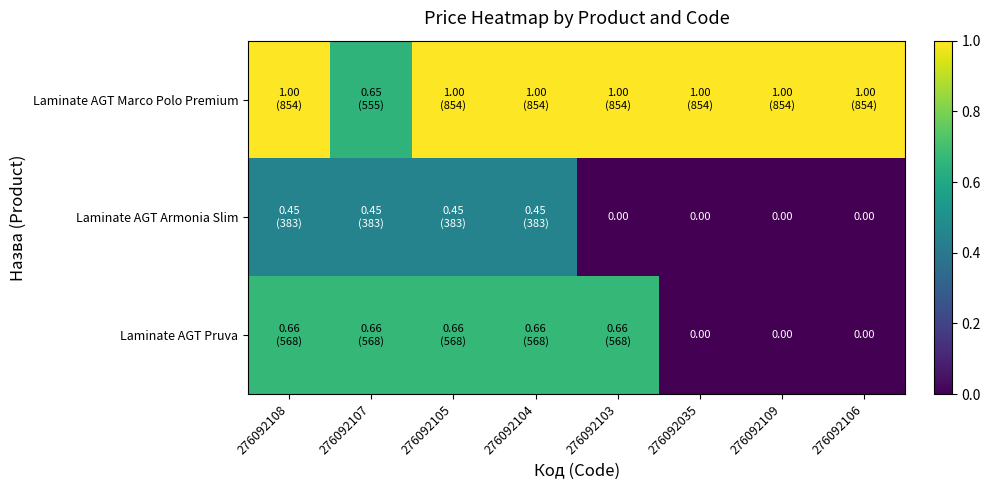

Is the value of Laminate AGT Pruva at 276092106 greater than the value of Laminate AGT Marco Polo Premium at 276092108?

No